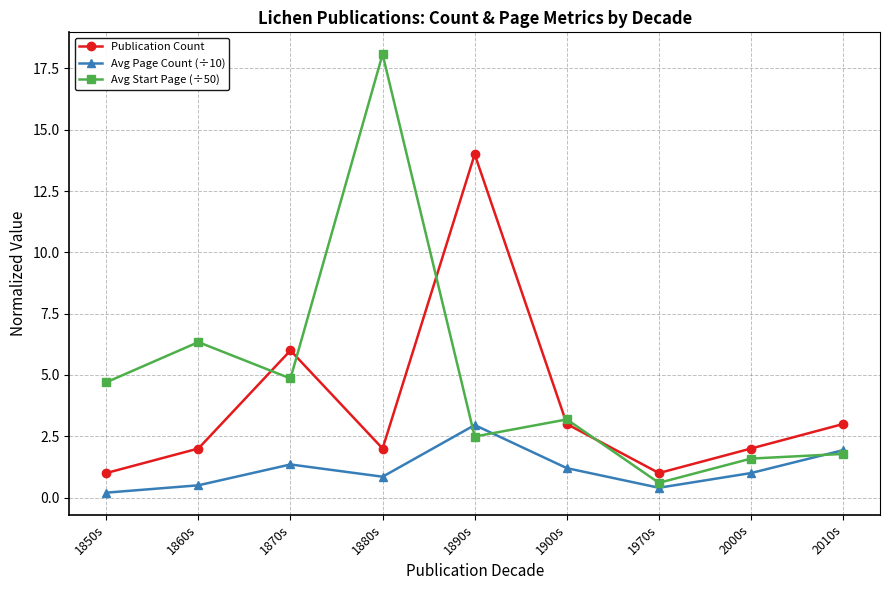

What is the average value of the Publication Count series?

3.8